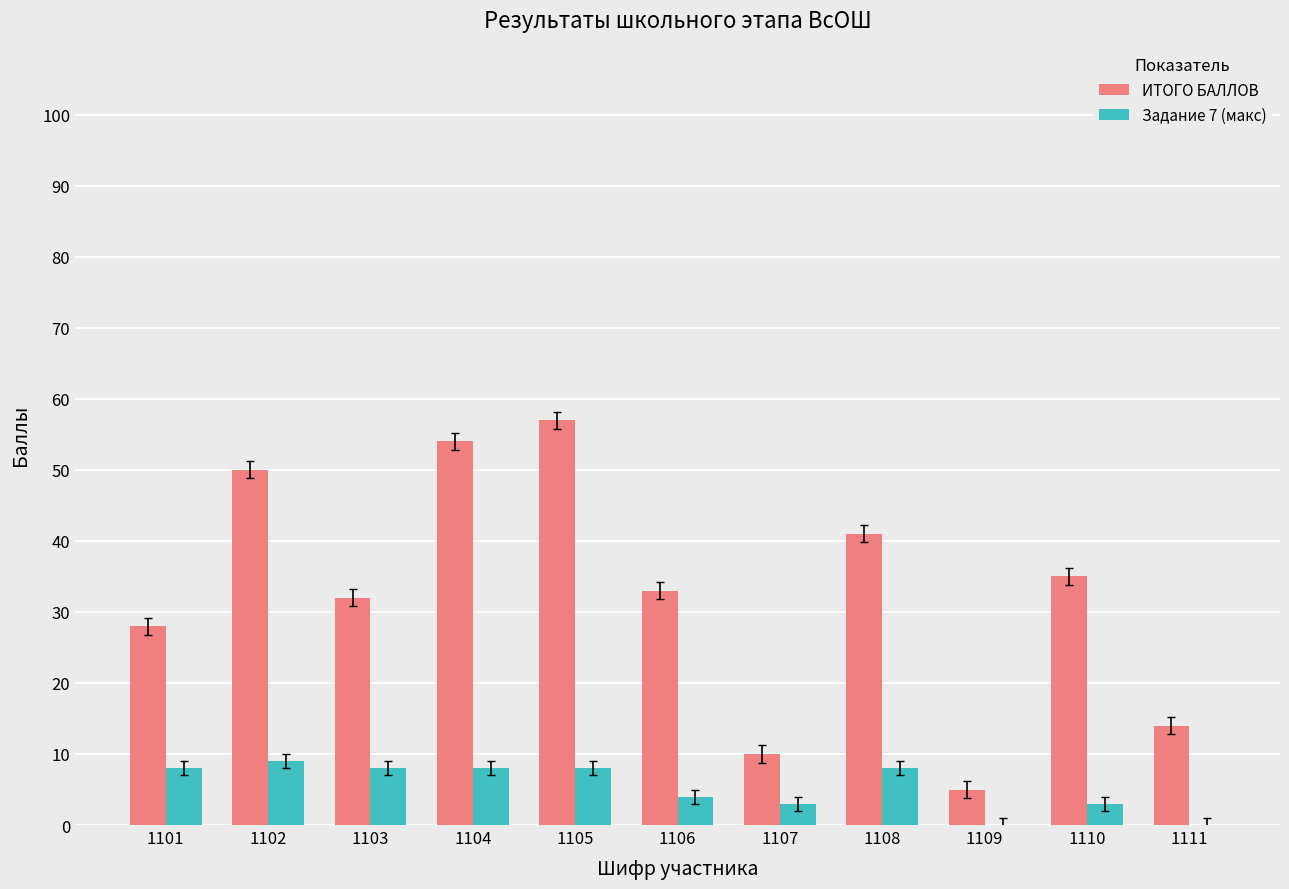

What is the sum of the Задание 7 (макс) values at 1107 and 1104?

11